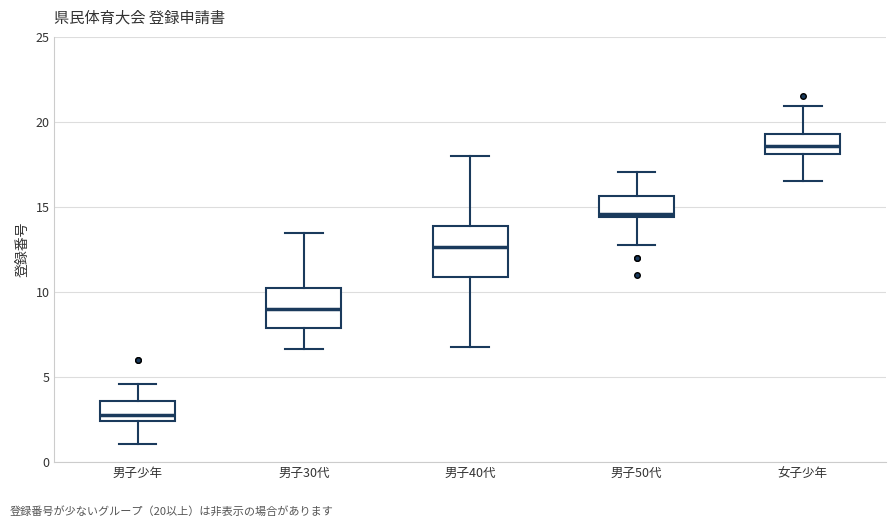

Which box's median line is the highest?

女子少年